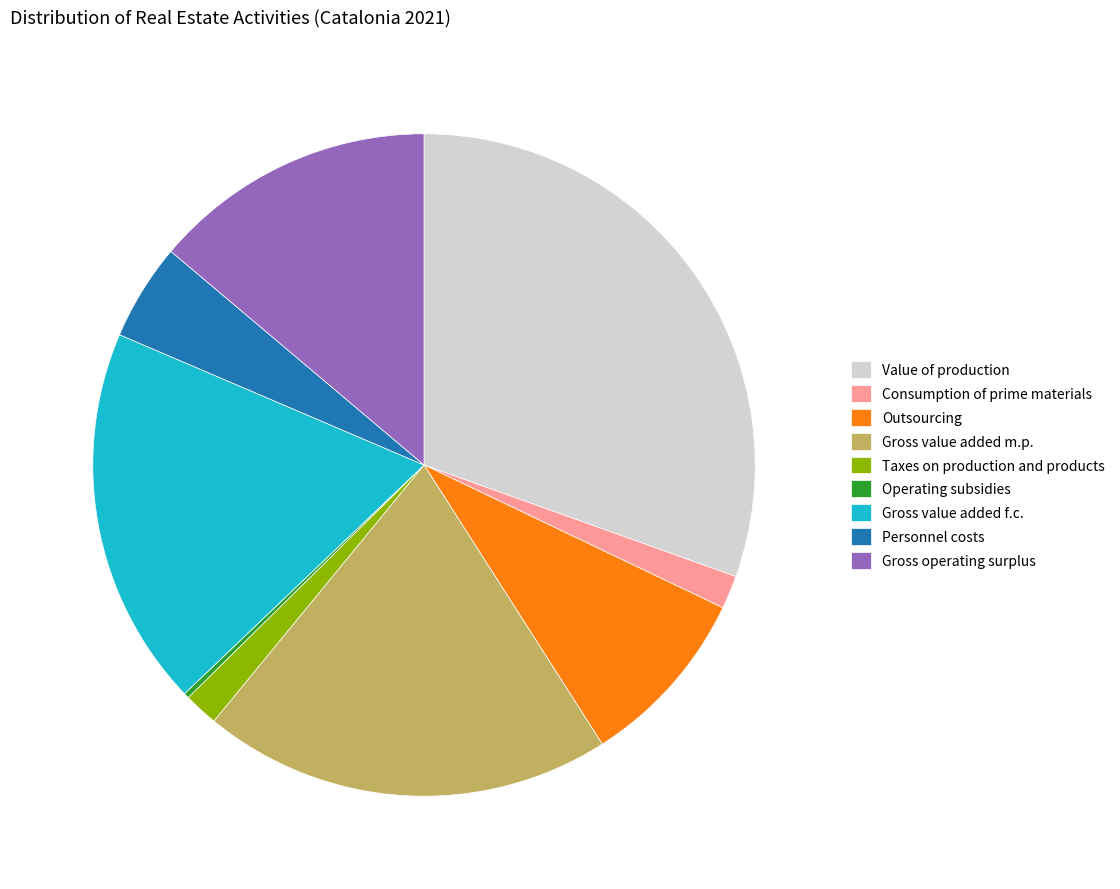

Does Outsourcing represent more than half of the total?

No